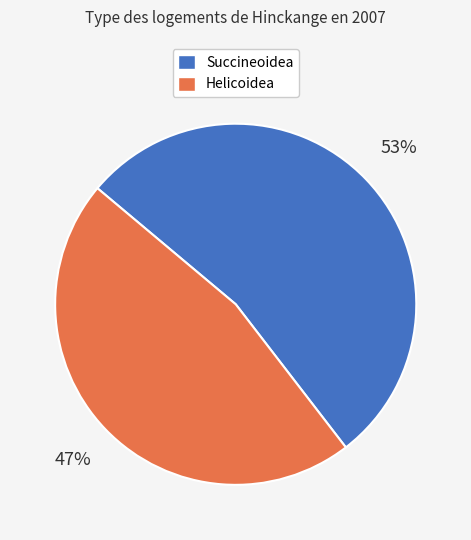

Combined, do Succineoidea and Helicoidea account for over 50%?

Yes